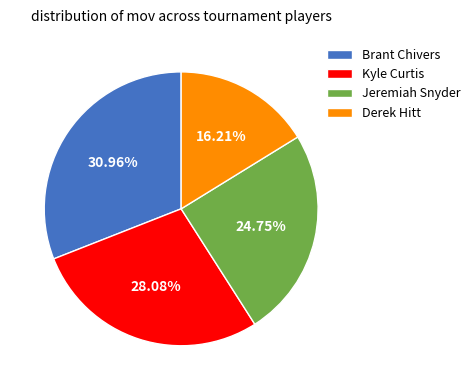

Between Kyle Curtis and Jeremiah Snyder, which is larger?

Kyle Curtis